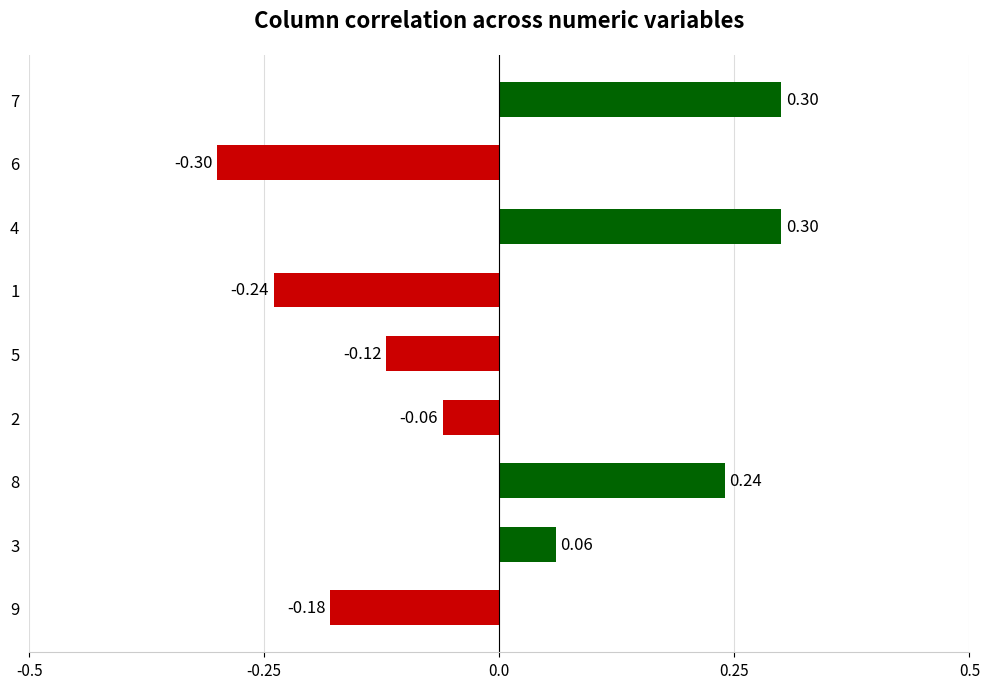

What is the change in value from 9 to 8?

+0.4